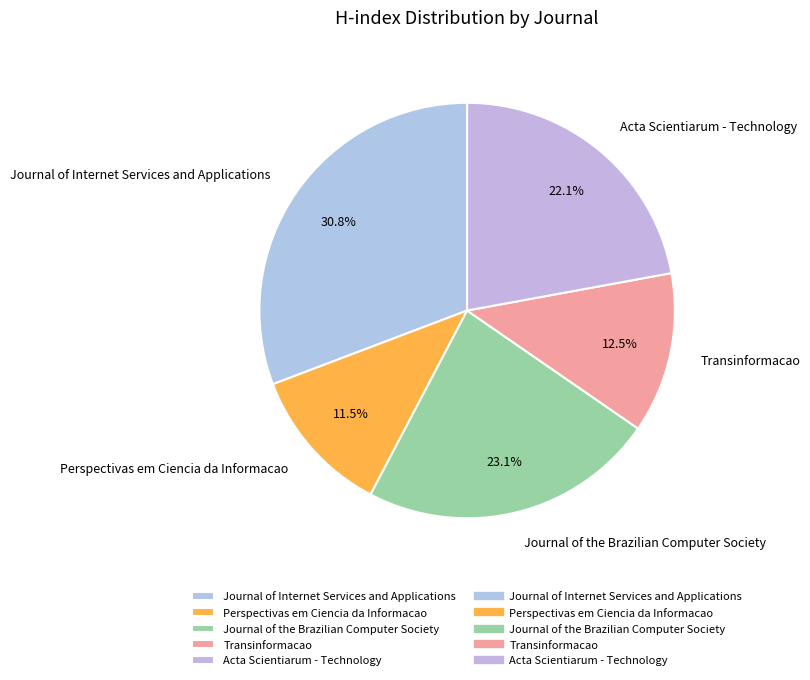

To the nearest percent, what percentage of the pie is Acta Scientiarum - Technology?

22%